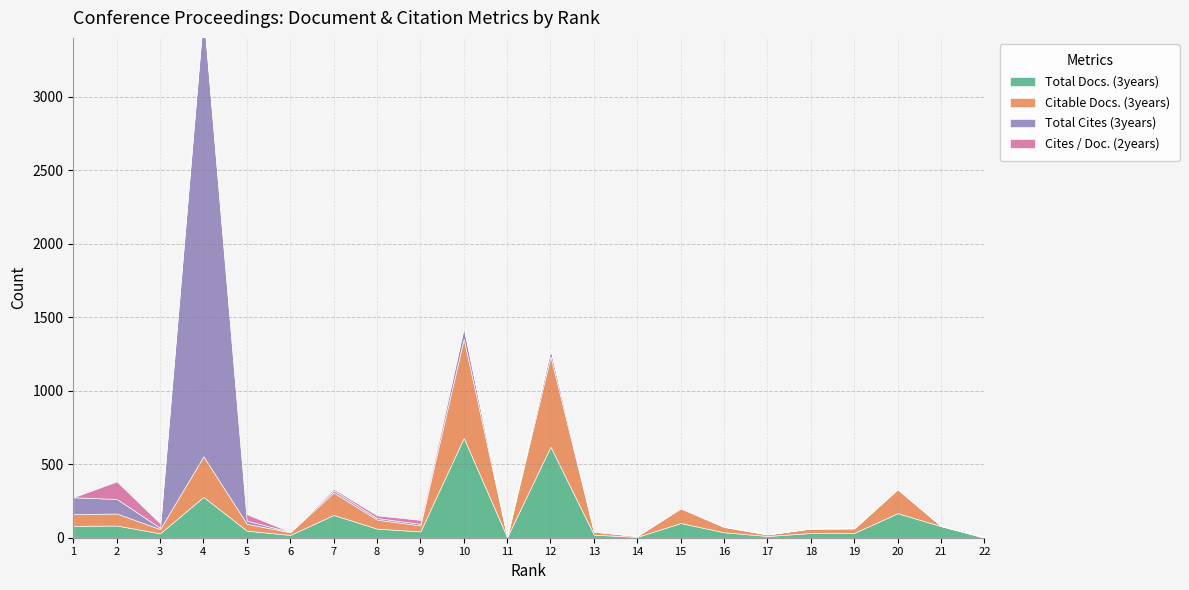

Rank the categories by Citable Docs. (3years) value from lowest to highest.

21, 11, 22, 14, 17, 6, 13, 3, 18, 19, 16, 9, 5, 8, 1, 2, 15, 7, 20, 4, 12, 10